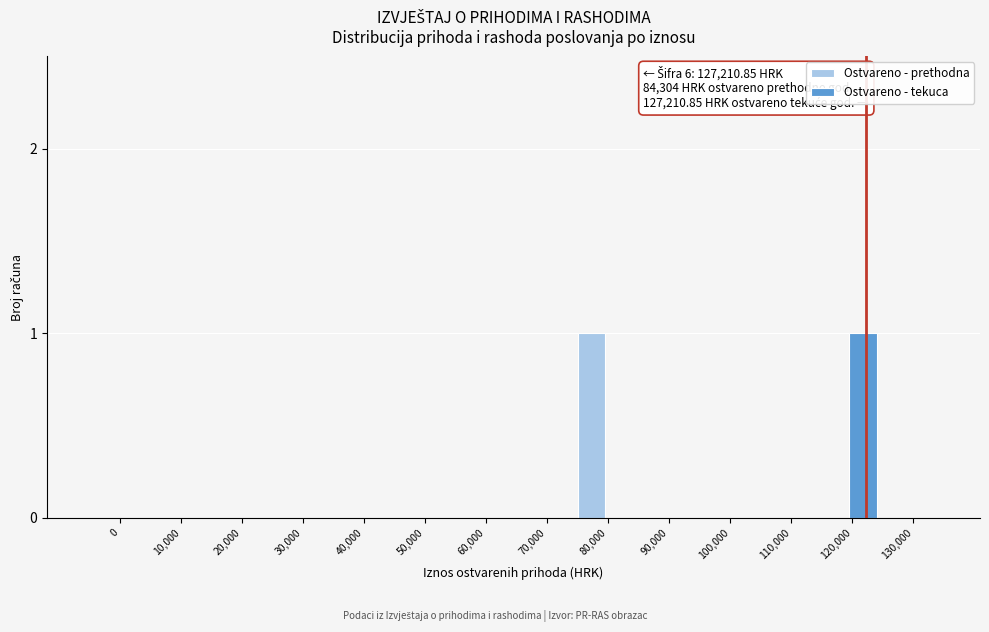

Reading right to left, extract all data points from this chart.

Ostvareno - prethodna: 130,000=0	120,000=0	110,000=0	100,000=0	90,000=0	80,000=1	70,000=0	60,000=0	50,000=0	40,000=0	30,000=0	20,000=0	10,000=0	0=0
Ostvareno - tekuca: 130,000=0	120,000=1	110,000=0	100,000=0	90,000=0	80,000=0	70,000=0	60,000=0	50,000=0	40,000=0	30,000=0	20,000=0	10,000=0	0=0